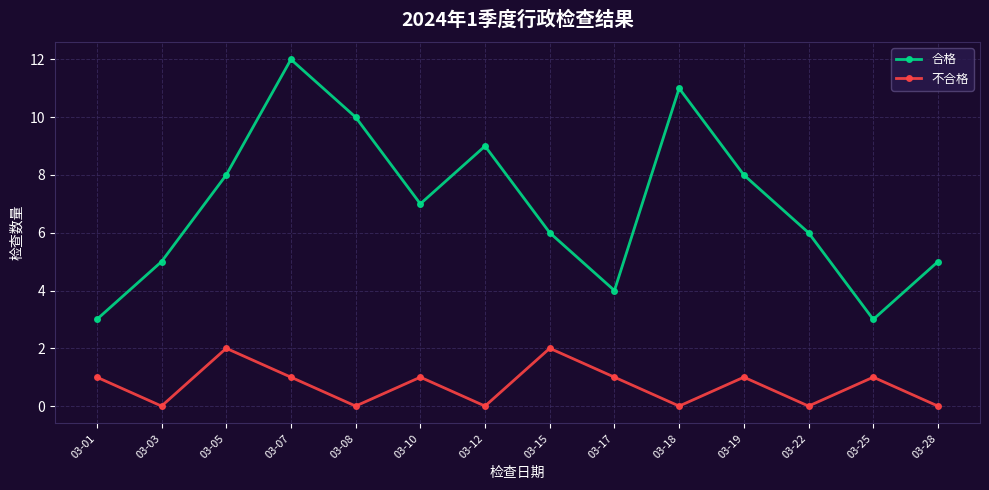

True or false: 不合格 has a value of 1 at 03-25.

True